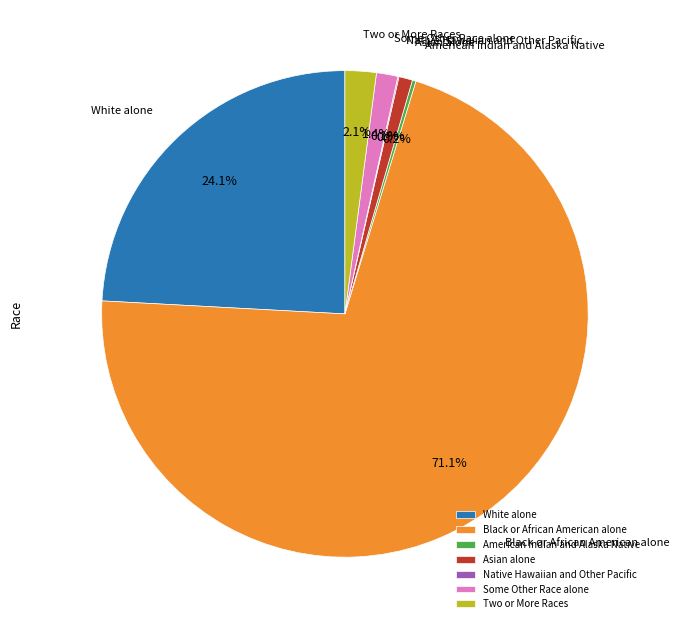

What portion of the pie excludes Asian alone?

99.1%